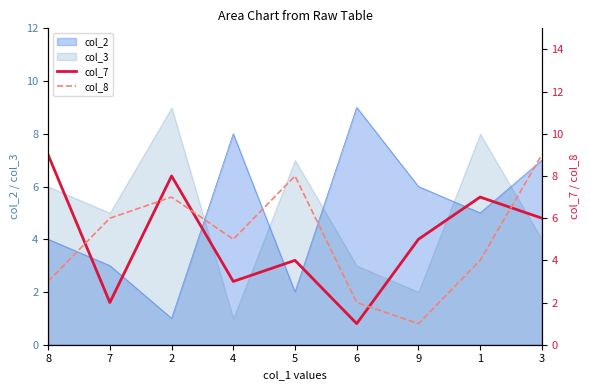

At which category does the chart reach its peak across all series?

8